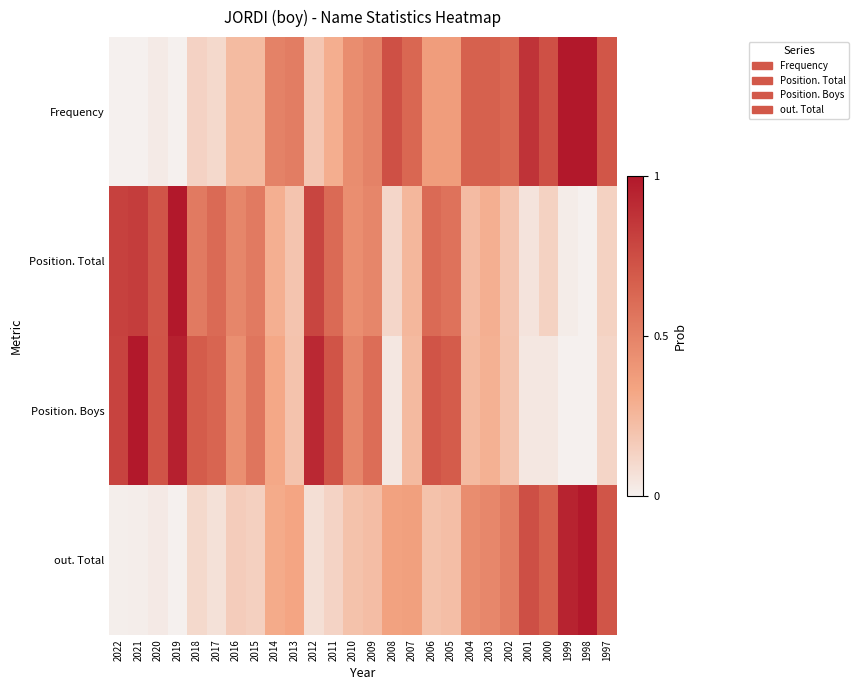

Reading right to left, list all the values displayed in this chart.

Frequency: 1997=0.7	1998=1.0	1999=1.0	2000=0.7	2001=0.9	2002=0.6	2003=0.7	2004=0.7	2005=0.4	2006=0.4	2007=0.6	2008=0.7	2009=0.5	2010=0.4	2011=0.3	2012=0.2	2013=0.5	2014=0.5	2015=0.2	2016=0.2	2017=0.1	2018=0.1	2019=0.0	2020=0.0	2021=0.0	2022=0.0
Position. Total: 1997=0.1	1998=0.0	1999=0.0	2000=0.1	2001=0.1	2002=0.2	2003=0.3	2004=0.2	2005=0.6	2006=0.6	2007=0.2	2008=0.1	2009=0.5	2010=0.4	2011=0.6	2012=0.8	2013=0.2	2014=0.3	2015=0.5	2016=0.5	2017=0.6	2018=0.5	2019=1.0	2020=0.7	2021=0.8	2022=0.8
Position. Boys: 1997=0.1	1998=0.0	1999=0.0	2000=0.0	2001=0.0	2002=0.2	2003=0.3	2004=0.2	2005=0.7	2006=0.7	2007=0.2	2008=0.0	2009=0.6	2010=0.5	2011=0.7	2012=0.9	2013=0.2	2014=0.3	2015=0.6	2016=0.4	2017=0.6	2018=0.7	2019=1.0	2020=0.7	2021=1.0	2022=0.8
out. Total: 1997=0.7	1998=1.0	1999=0.9	2000=0.7	2001=0.7	2002=0.5	2003=0.5	2004=0.4	2005=0.2	2006=0.2	2007=0.4	2008=0.3	2009=0.2	2010=0.2	2011=0.1	2012=0.1	2013=0.3	2014=0.3	2015=0.1	2016=0.2	2017=0.1	2018=0.1	2019=0.0	2020=0.0	2021=0.0	2022=0.0